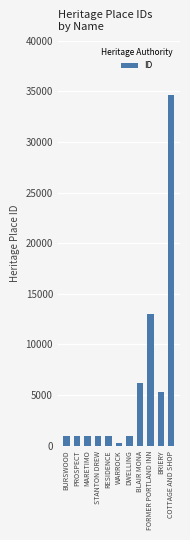

Does the chart contain stacked bars?

No